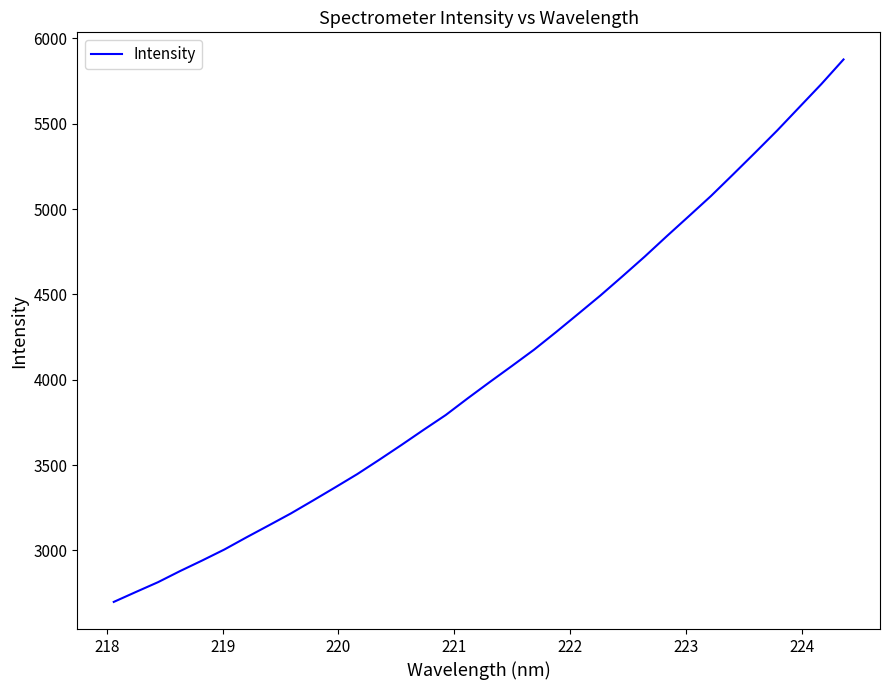

What is the minimum value shown in the chart?

2698.8